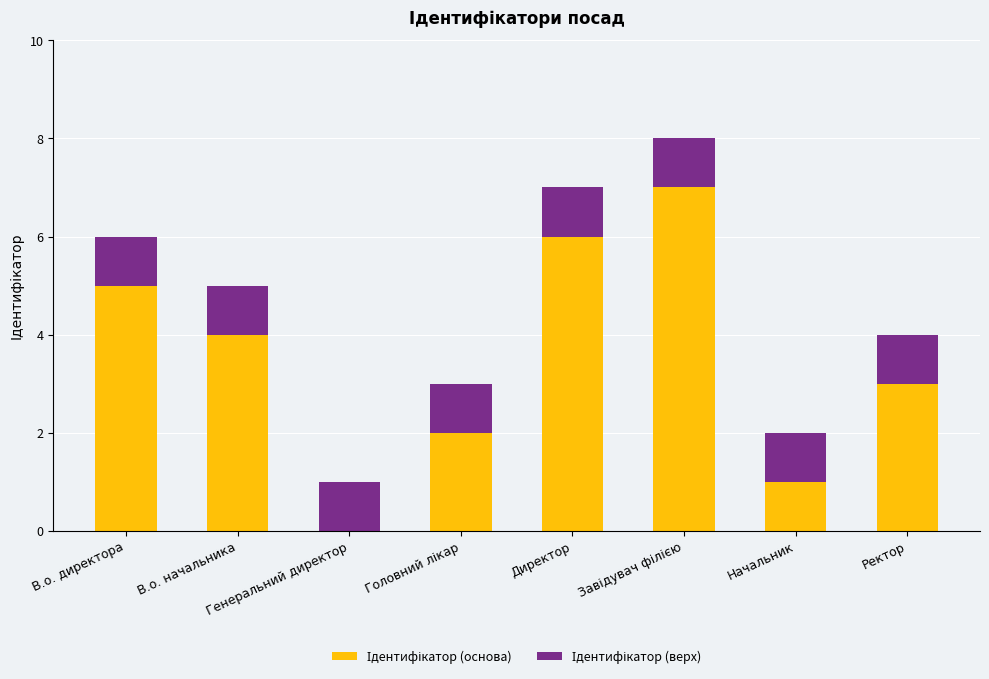

At Начальник, list the series in order from largest to smallest.

Ідентифікатор (основа), Ідентифікатор (верх)